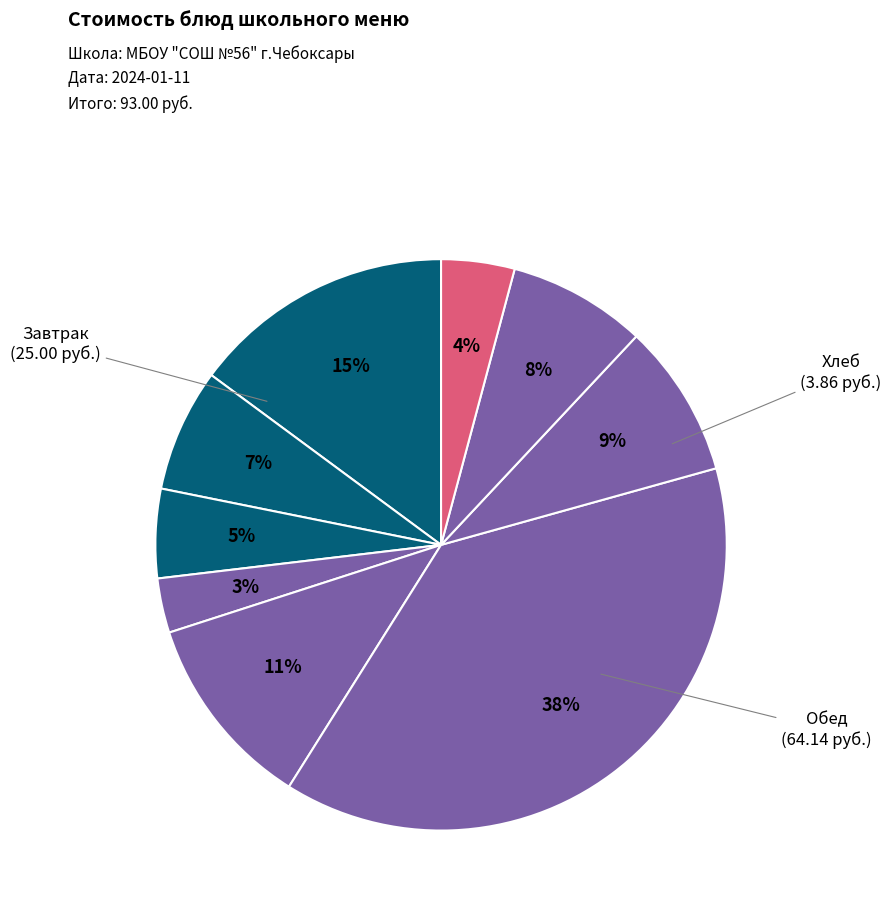

Which slice is the smallest?

Салат из свеклы